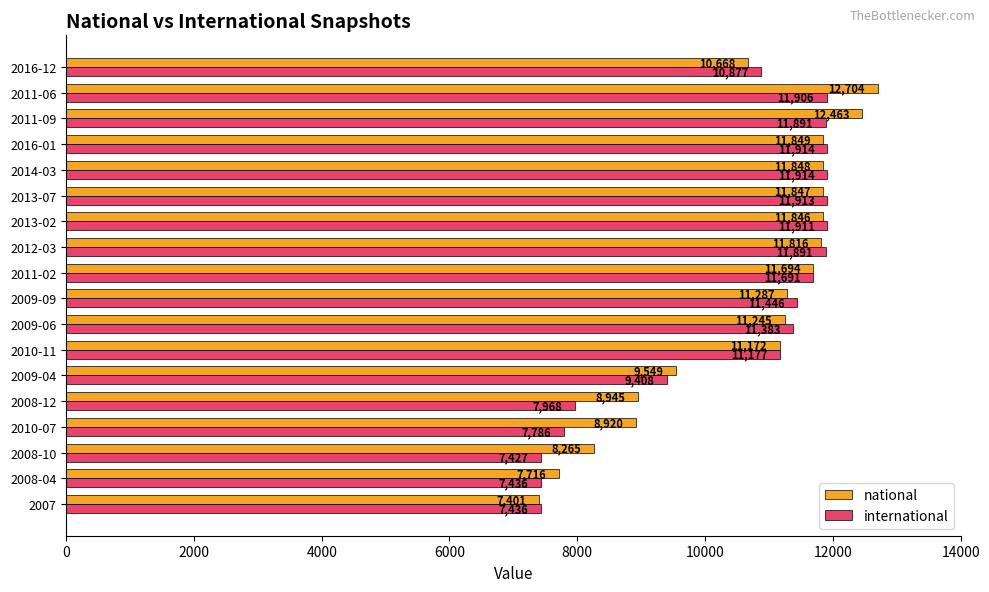

What is the difference between the maximum and second lowest values in the international series?

4478